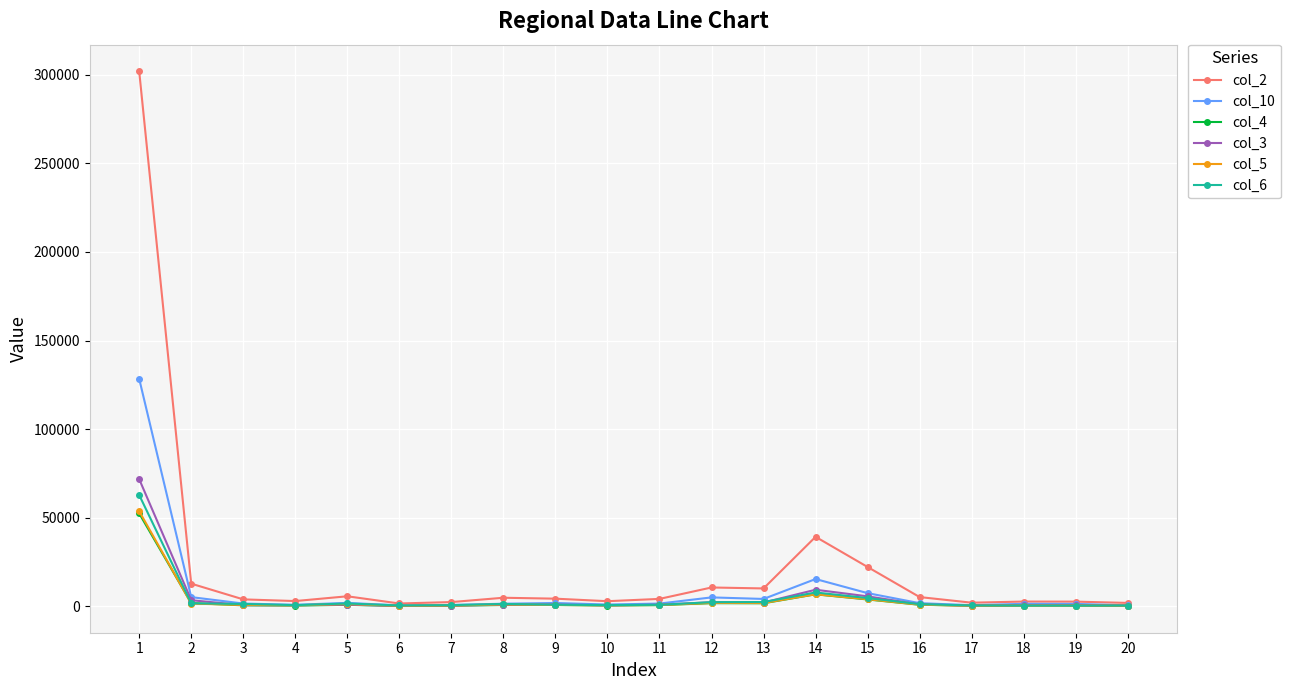

True or false: col_10 has more than 0 points higher than both neighbors.

True